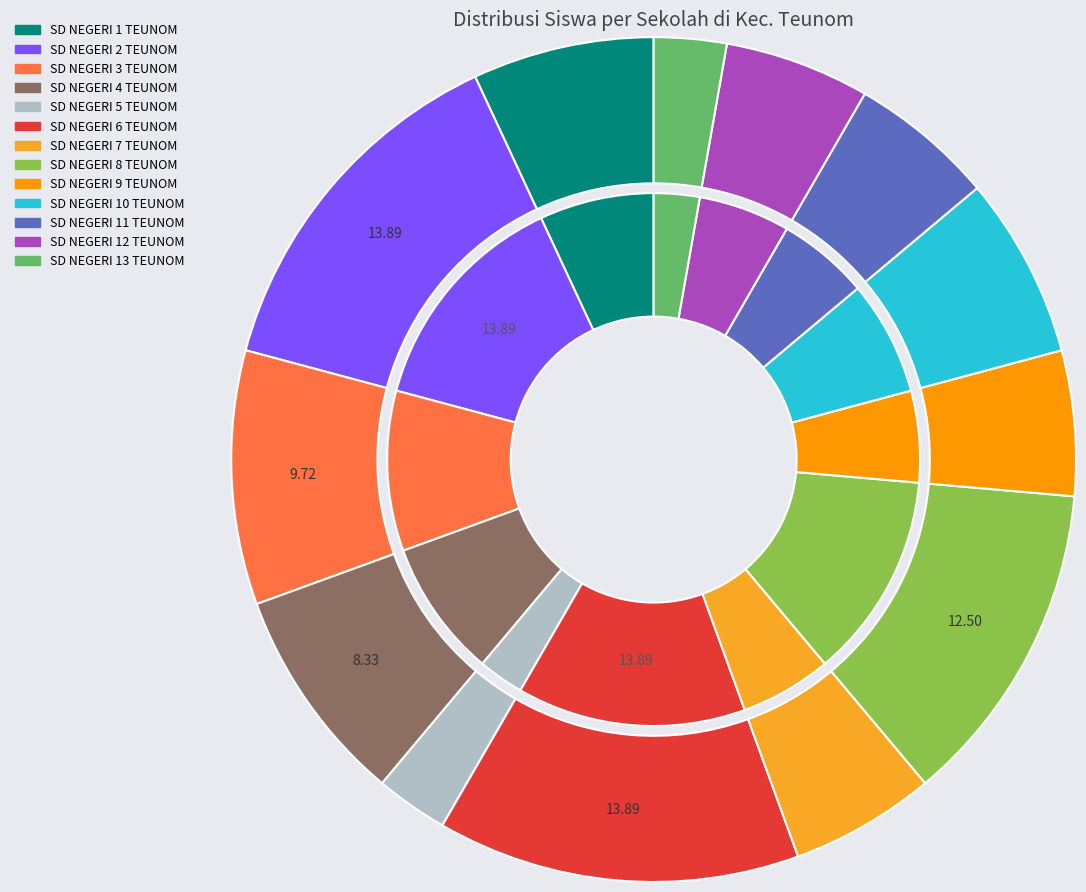

Which slice is the smallest?

SD NEGERI 5 TEUNOM